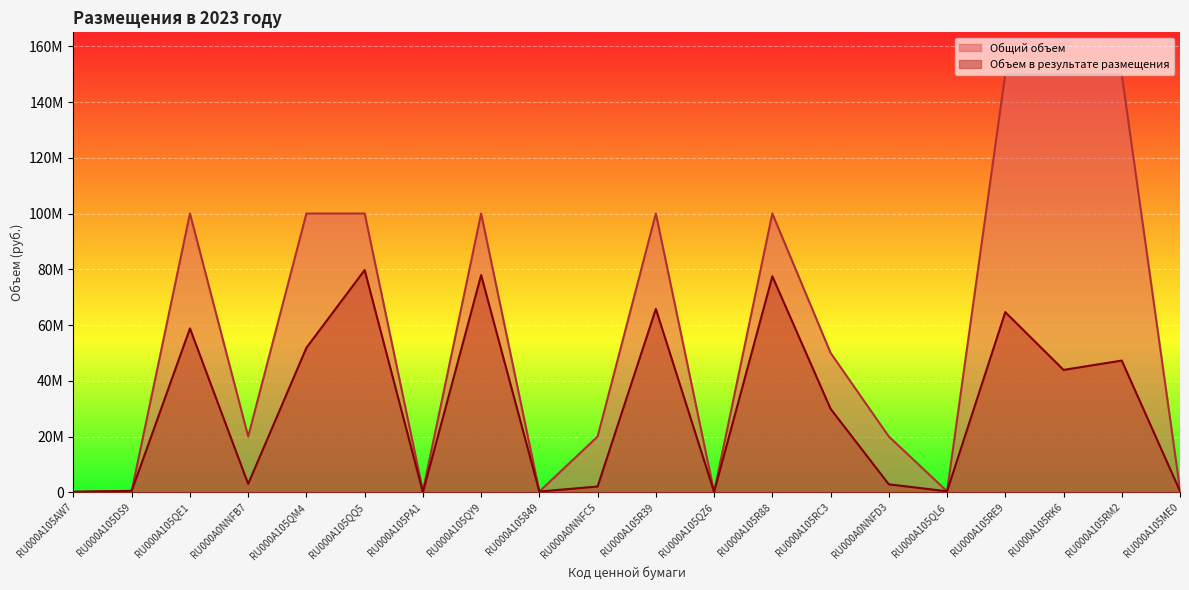

Reading right to left, transcribe all the data shown in this chart.

Объем в результате размещения: RU000A105ME0=422662	RU000A105RM2=47239880	RU000A105RK6=43895490	RU000A105RE9=64623440	RU000A105QL6=350000	RU000A0NNFD3=2848765	RU000A105RC3=29936640	RU000A105R88=77488080	RU000A105QZ6=135000	RU000A105R39=65772710	RU000A0NNFC5=2066000	RU000A105849=250000	RU000A105QY9=77913790	RU000A105PA1=0	RU000A105QQ5=79714210	RU000A105QM4=51839310	RU000A0NNFB7=2994000	RU000A105QE1=58779030	RU000A105DS9=500000	RU000A105AW7=150000
Общий объем: RU000A105ME0=1000000	RU000A105RM2=150000000	RU000A105RK6=150000000	RU000A105RE9=150000000	RU000A105QL6=350000	RU000A0NNFD3=20000000	RU000A105RC3=50000000	RU000A105R88=100000000	RU000A105QZ6=135000	RU000A105R39=100000000	RU000A0NNFC5=20000000	RU000A105849=250000	RU000A105QY9=100000000	RU000A105PA1=500000	RU000A105QQ5=100000000	RU000A105QM4=100000000	RU000A0NNFB7=20000000	RU000A105QE1=100000000	RU000A105DS9=500000	RU000A105AW7=150000